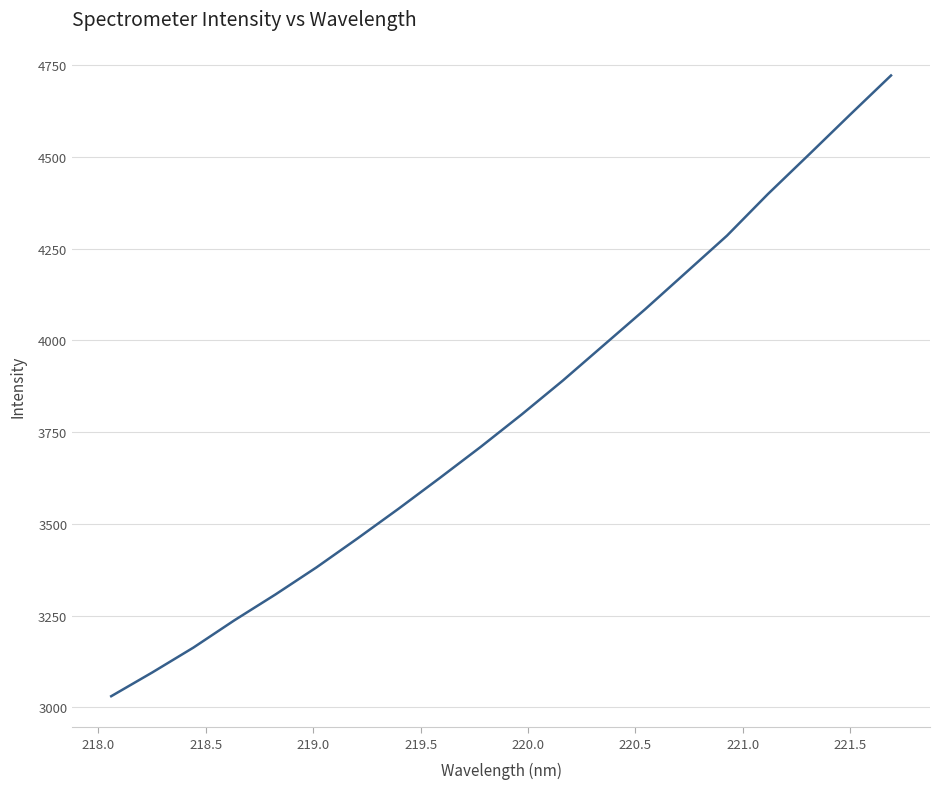

What is the smallest value displayed?

3030.4